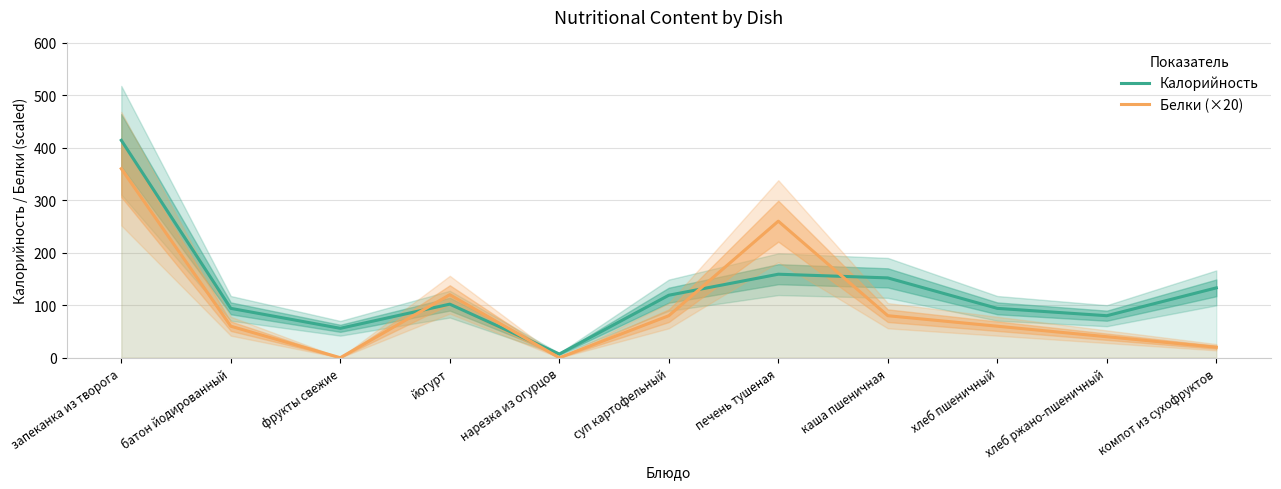

Does the chart display data point markers on the line(s)?

No